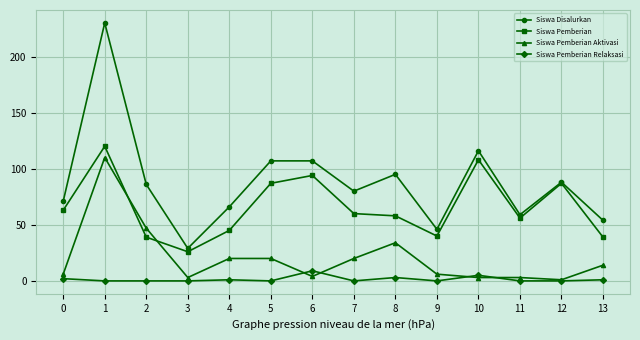

Which series has the widest spread of values?

Siswa Disalurkan